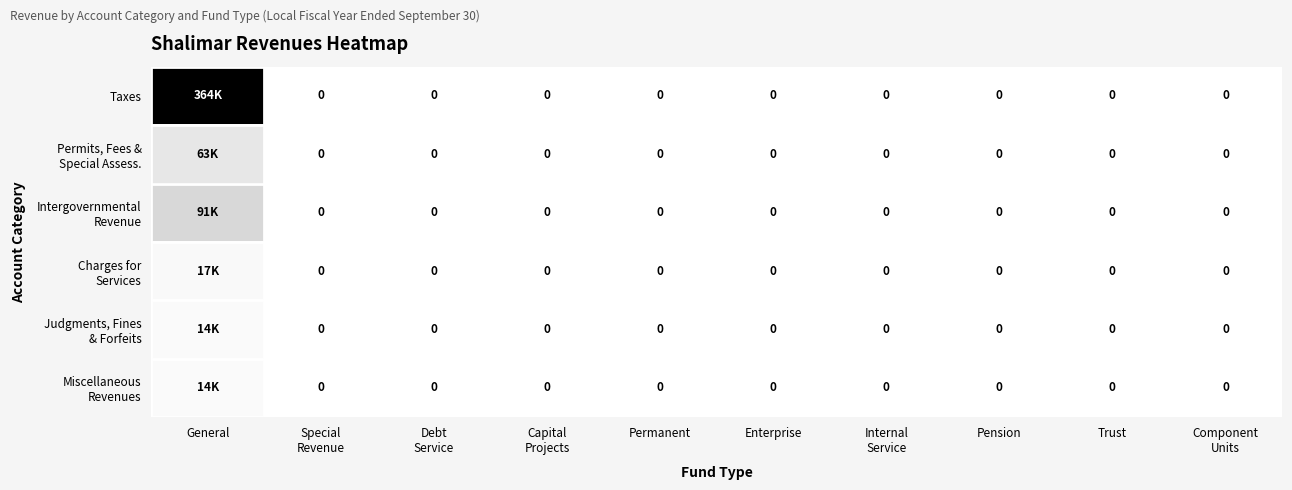

How many values in Taxes are above zero?

1